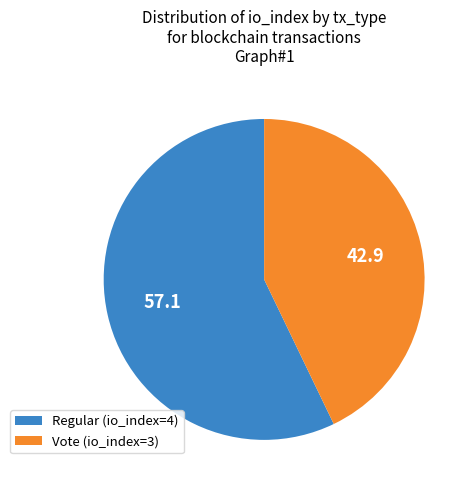

Which category has the biggest portion of the pie?

Regular (io_index=4)